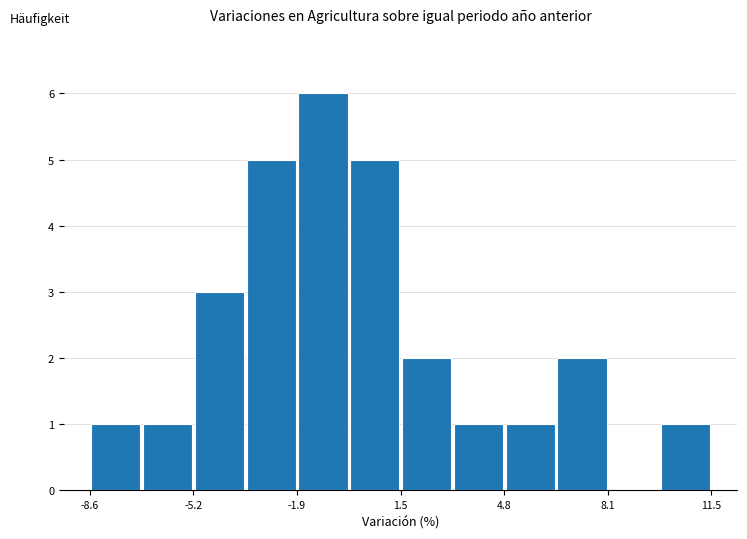

Read against the x-axis, roughly where is the centre of the tallest bar?

-1.0